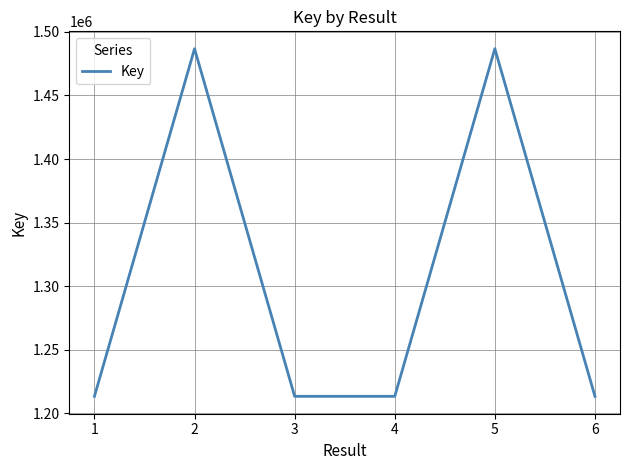

The chart shows a value of 1486765 at 2. True or false?

True